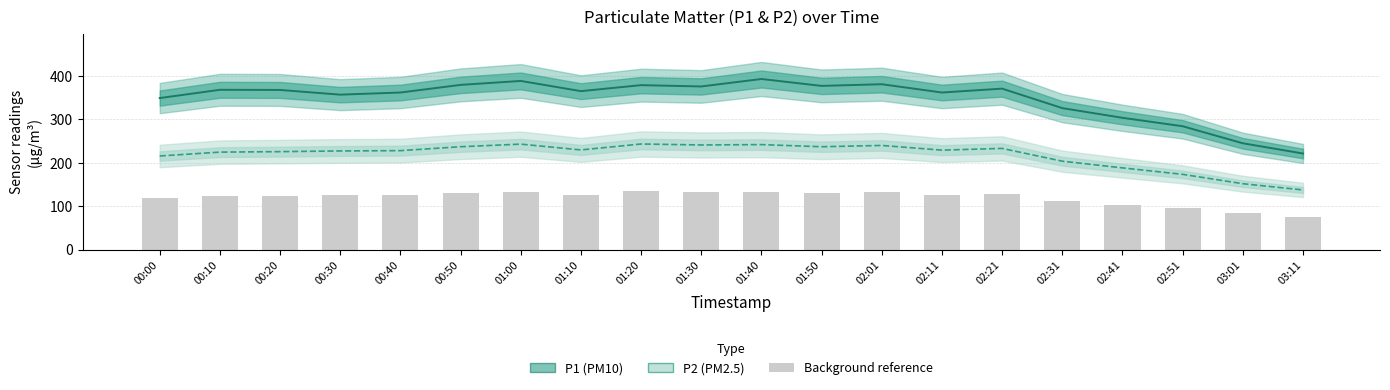

What is the difference between the maximum and minimum values in the P1 line series?

171.6